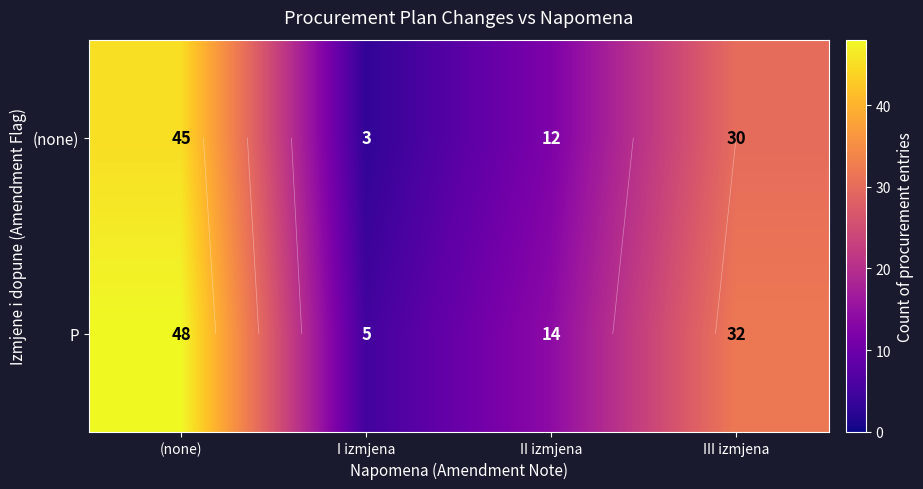

At which label does P first exceed 32?

(none)